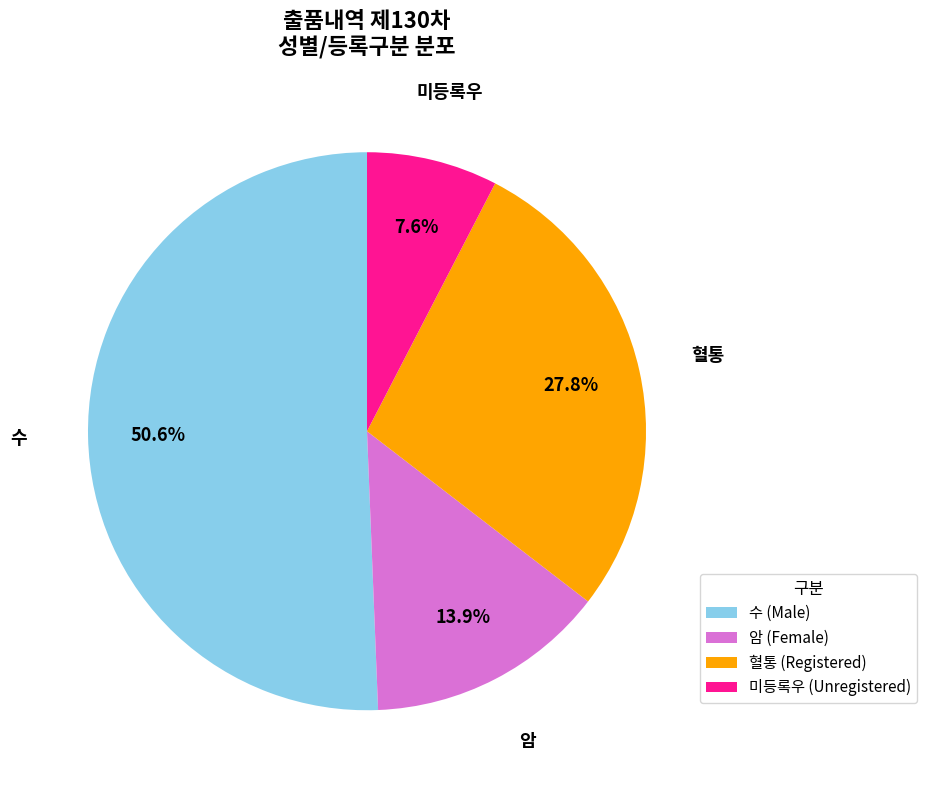

What percentage is the 암 slice, to the nearest percent?

14%